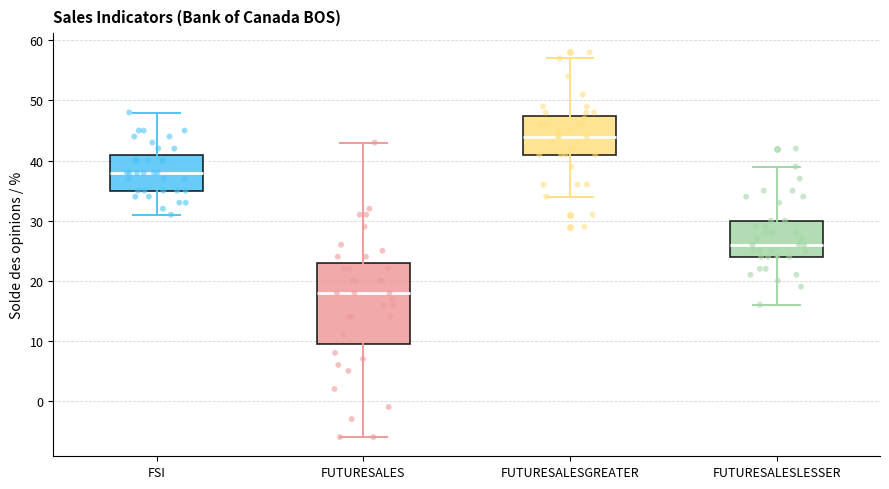

Reading left to right, transcribe this box plot: for each box, give where its median line is, the range the box spans, and where its two whiskers end, as read against the y-axis. The values are not printed on the chart, so give them approximately, as read against the axis.

FSI: median 38, box 35 to 41, whiskers 31 to 48
FUTURESALES: median 18, box 10 to 23, whiskers -6 to 43
FUTURESALESGREATER: median 44, box 41 to 48, whiskers 34 to 57
FUTURESALESLESSER: median 26, box 24 to 30, whiskers 16 to 39